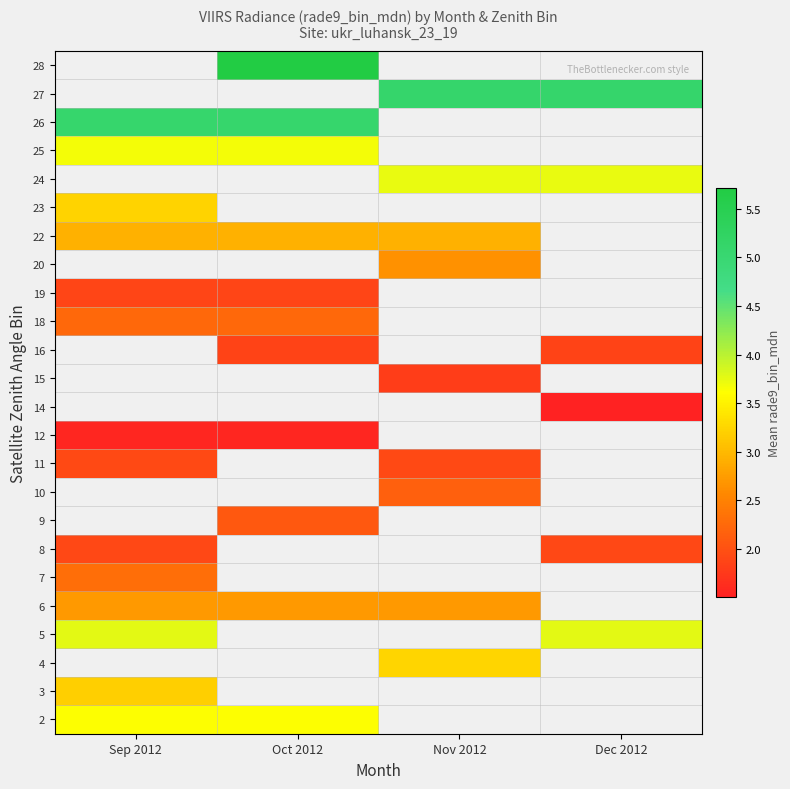

How many distinct data groups are displayed?

24